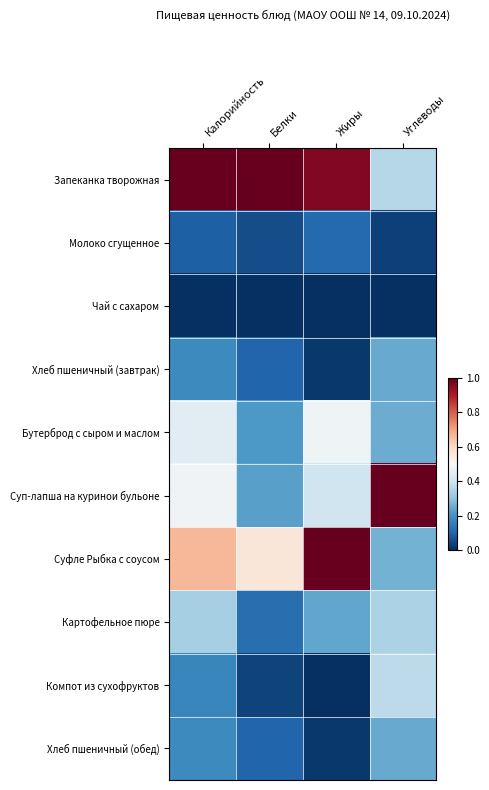

At Жиры, list the series in order from smallest to largest.

Чай с сахаром, Компот из сухофруктов, Хлеб пшеничный (завтрак), Хлеб пшеничный (обед), Молоко сгущенное, Картофельное пюре, Суп-лапша на куринои бульоне, Бутерброд с сыром и маслом, Запеканка творожная, Суфле Рыбка с соусом